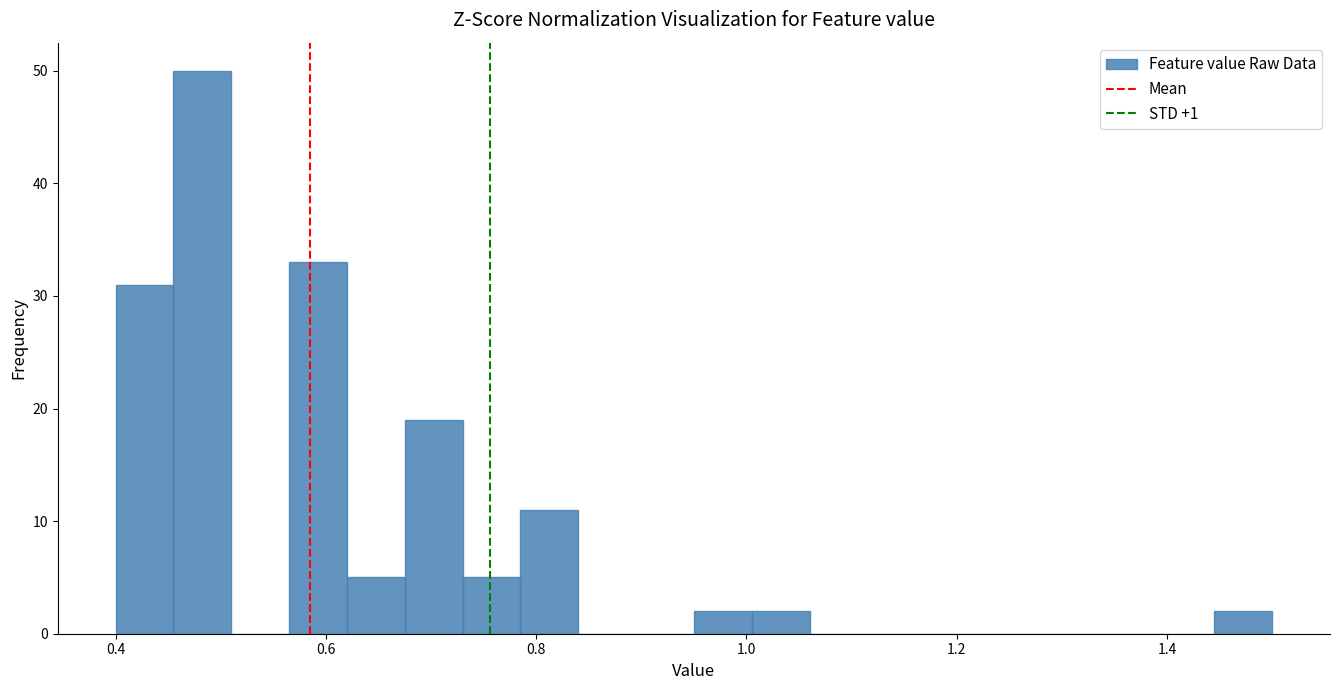

Around what value on the x-axis is the tallest bar? Give the approximate position of its centre, as read against the axis.

0.48